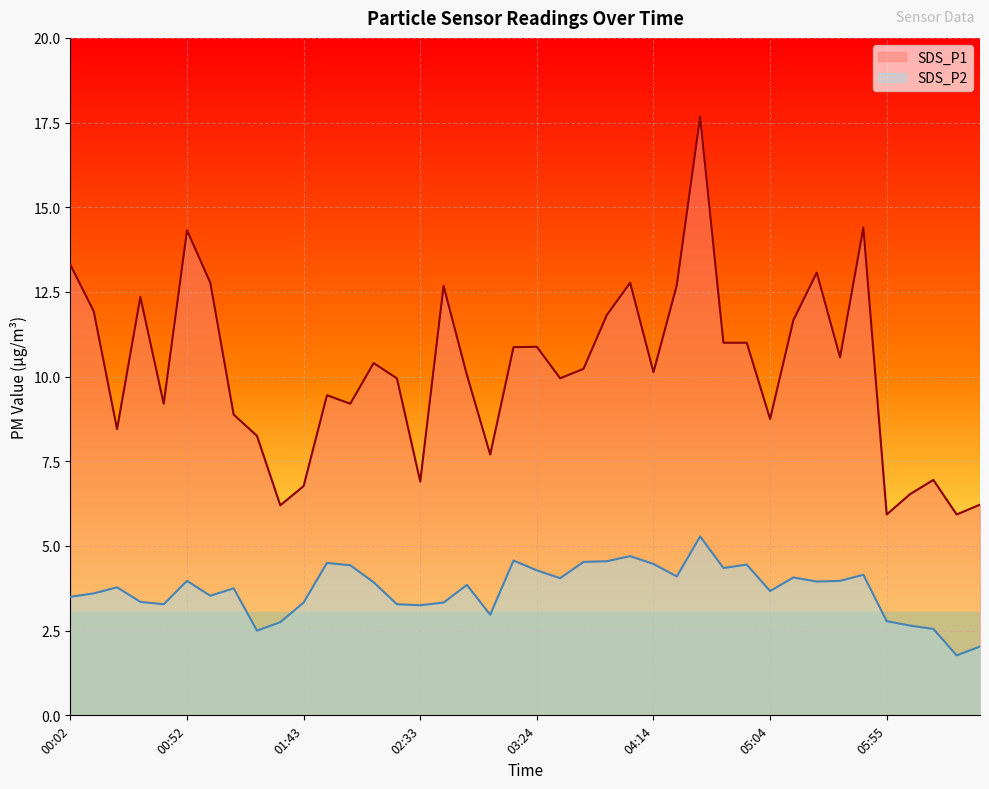

Reading right to left, what are all the values shown in this chart?

SDS_P1: 6.2	5.9	7.0	6.5	5.9	14.4	10.6	13.1	11.7	8.8	11.0	11.0	17.7	12.7	10.1	12.8	11.8	10.2	9.9	10.9	10.9	7.7	10.1	12.7	6.9	9.9	10.4	9.2	9.4	6.8	6.2	8.2	8.9	12.8	14.3	9.2	12.3	8.4	11.9	13.3
SDS_P2: 2.0	1.8	2.5	2.6	2.8	4.2	4.0	4.0	4.1	3.7	4.5	4.3	5.3	4.1	4.5	4.7	4.5	4.5	4.0	4.3	4.6	3.0	3.9	3.3	3.2	3.3	3.9	4.4	4.5	3.3	2.8	2.5	3.8	3.5	4.0	3.3	3.4	3.8	3.6	3.5